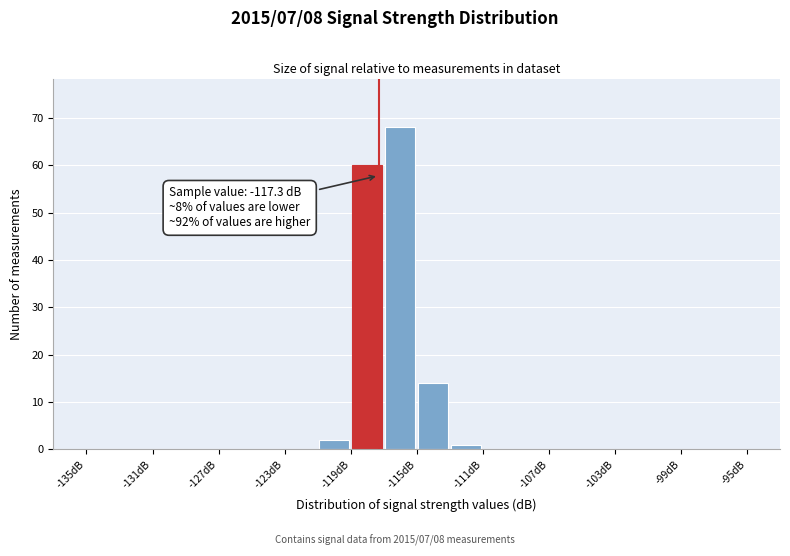

Which range on the x-axis has the tallest bar?

-117 to -115